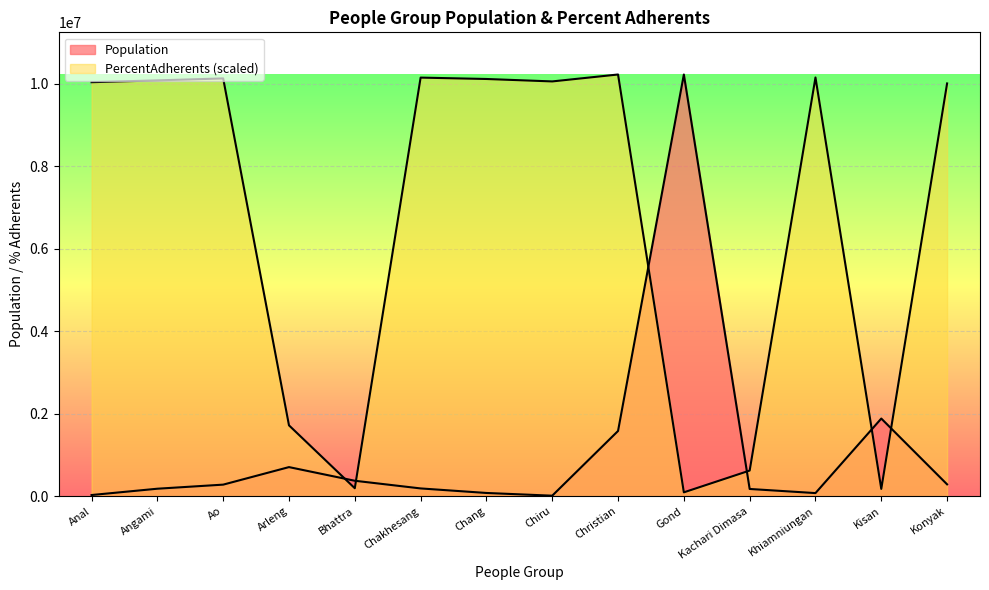

Rank the series at Gond from highest to lowest value.

Population, PercentAdherents